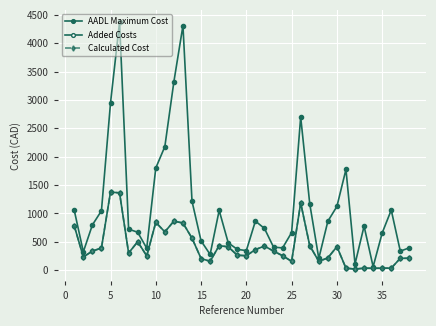

How many series are shown in this chart?

3